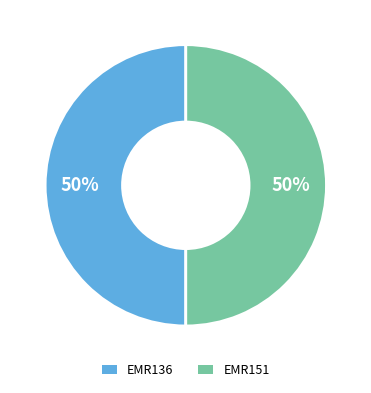

Do EMR136 and EMR151 together represent more than half of the pie?

Yes